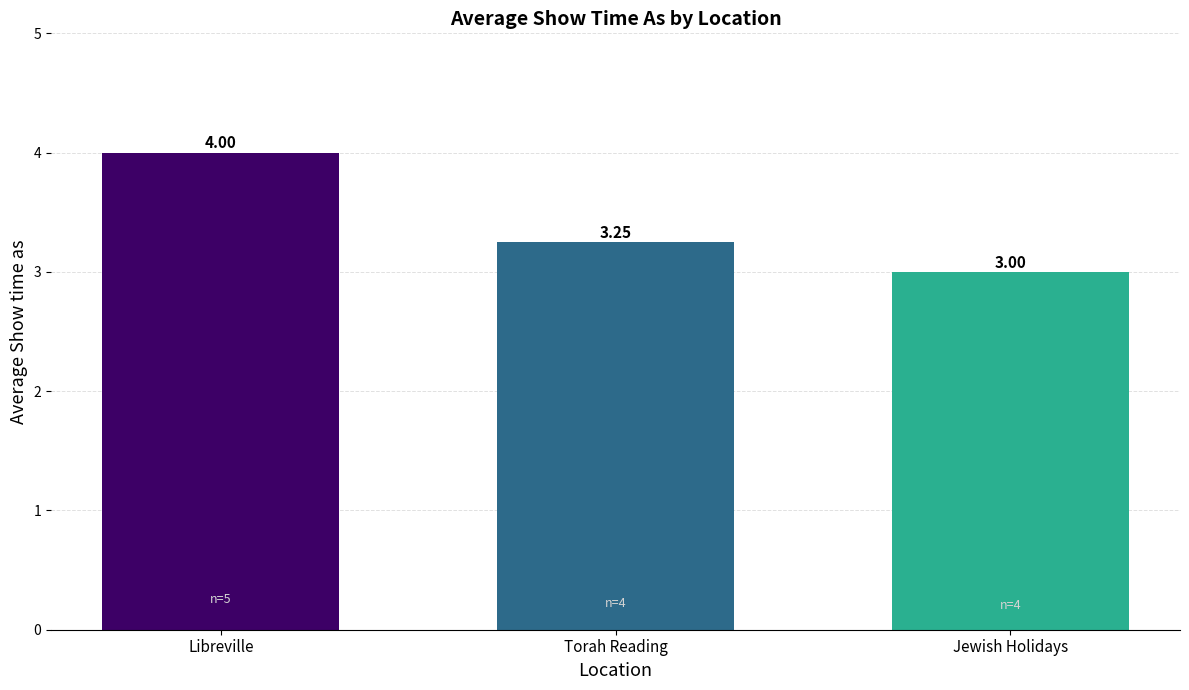

The chart shows a value of 4.0 at Libreville. True or false?

True